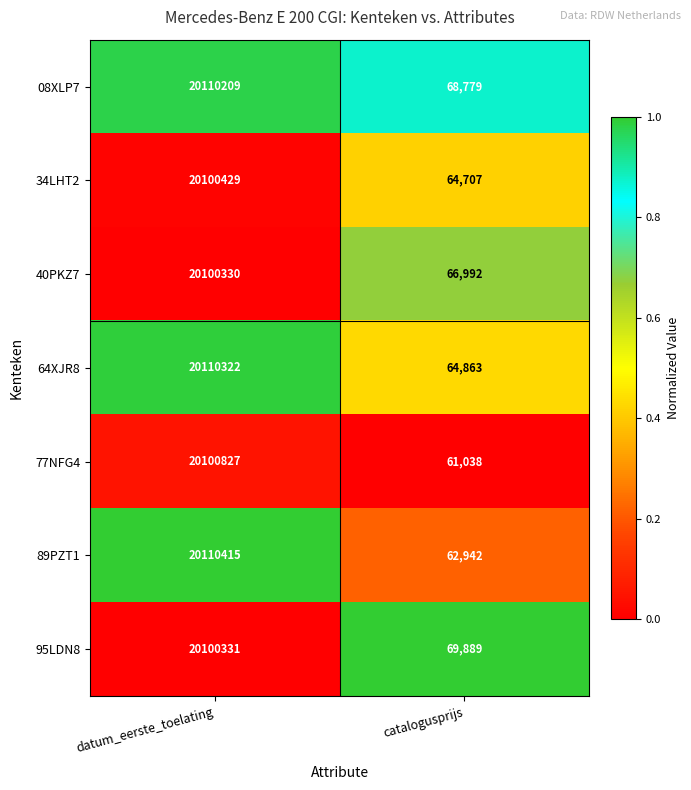

Rank the series at catalogusprijs from highest to lowest value.

95LDN8, 08XLP7, 40PKZ7, 64XJR8, 34LHT2, 89PZT1, 77NFG4